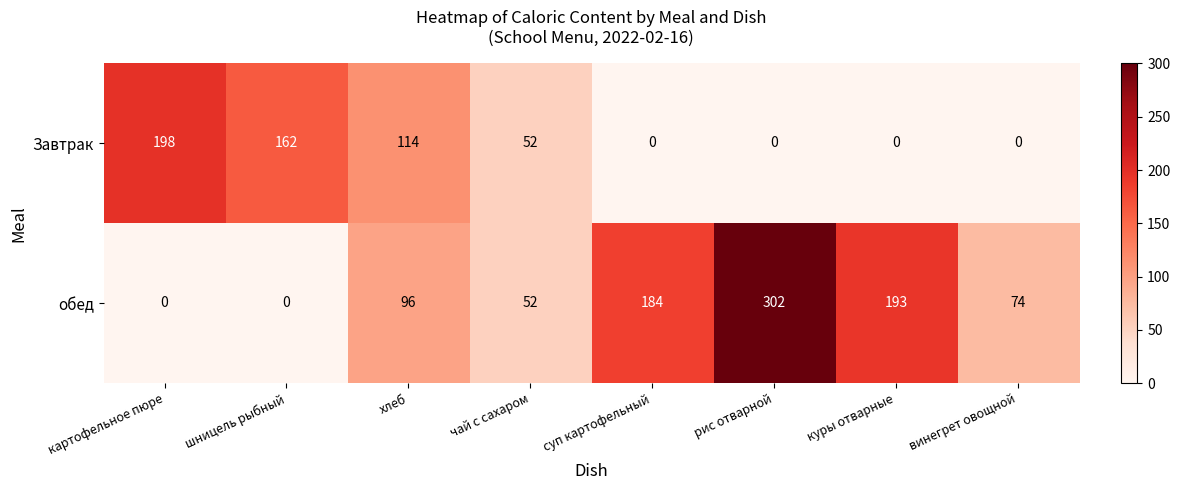

At how many categories does at least one series exceed 149?

5